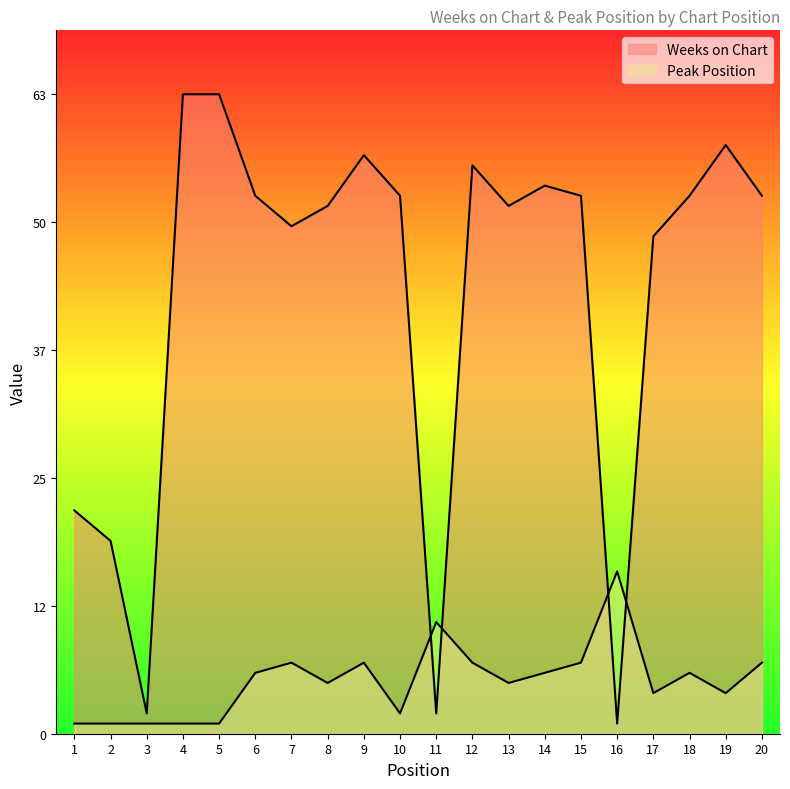

What is the spread (max minus min) of values at 19?

54